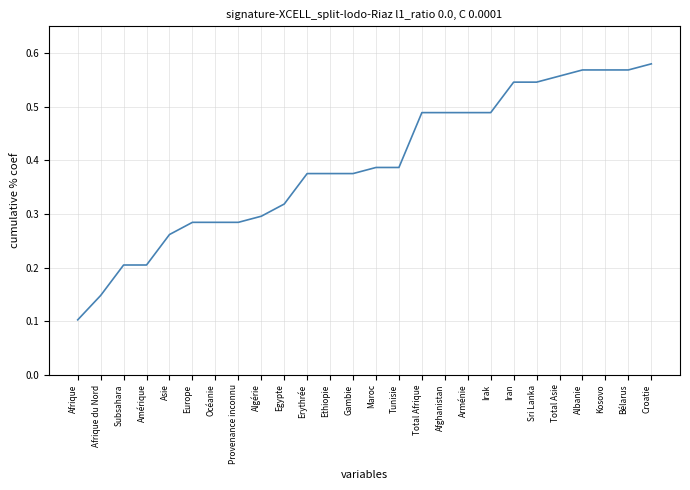

How many lines are shown in the chart?

1